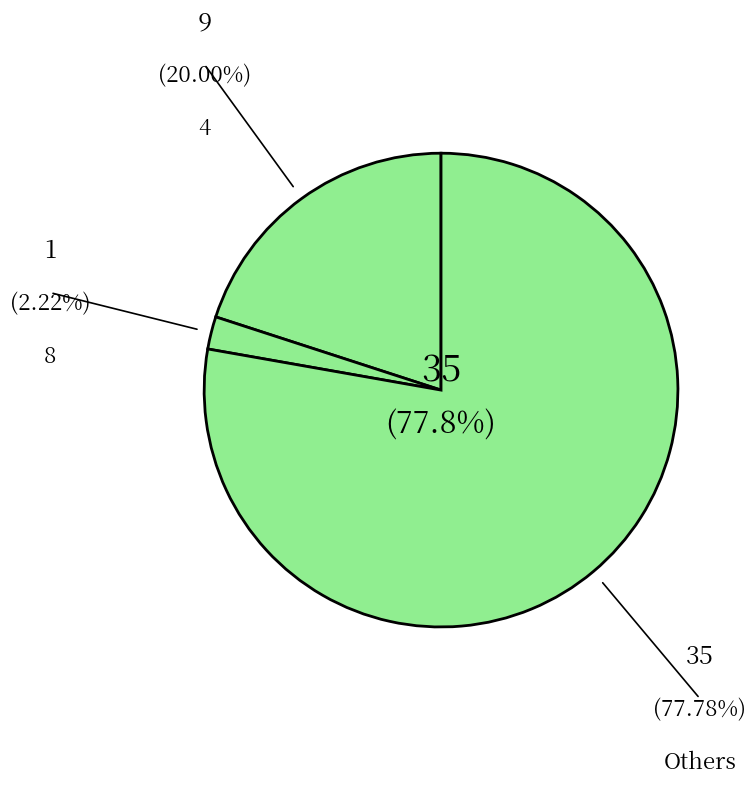

Does any single category account for the majority?

Yes